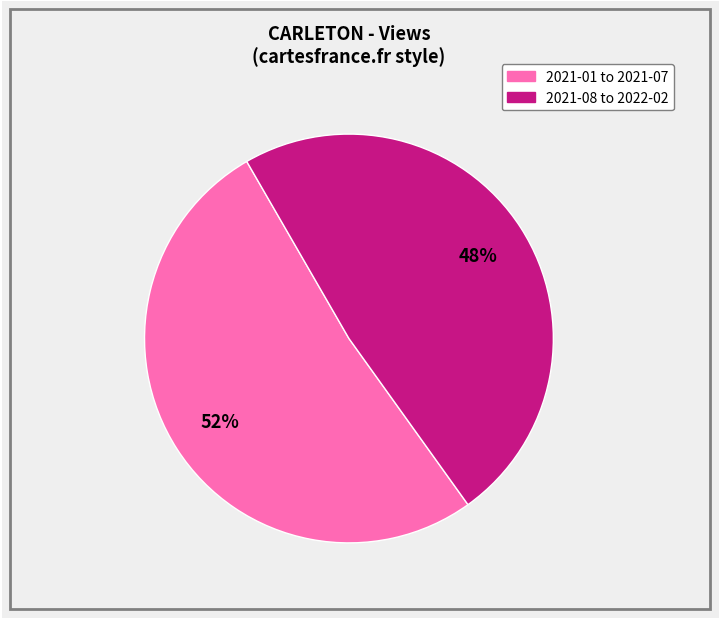

To the nearest percent, what is the average slice percentage?

50%